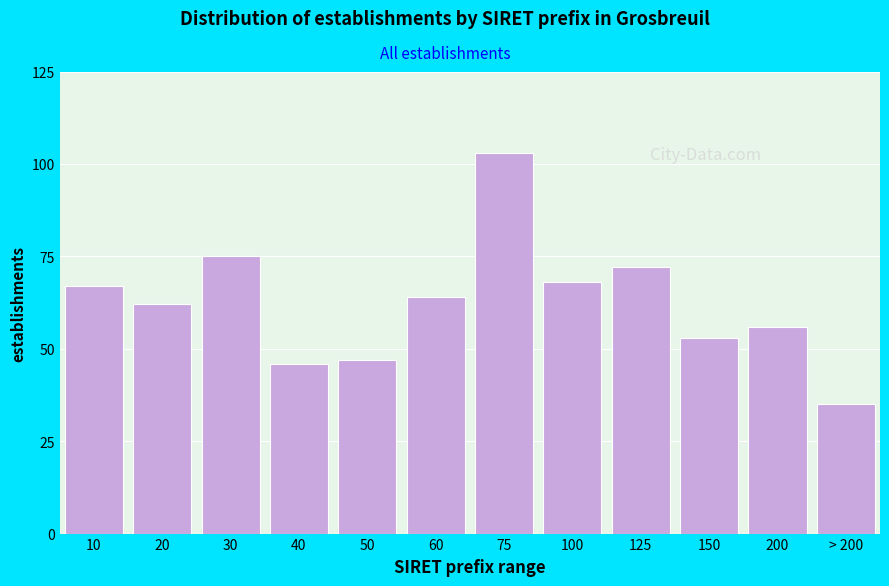

Reading left to right, transcribe all the data shown in this chart.

10=67	20=62	30=75	40=46	50=47	60=64	75=103	100=68	125=72	150=53	200=56	> 200=35